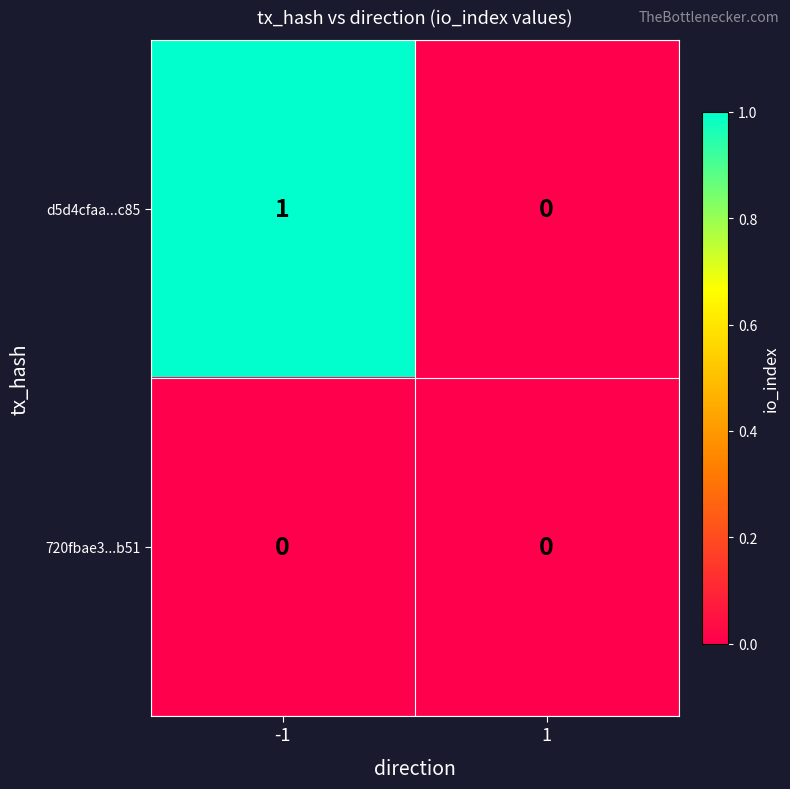

Rank the series by their average value, from highest to lowest.

d5d4cfaa...c85, 720fbae3...b51